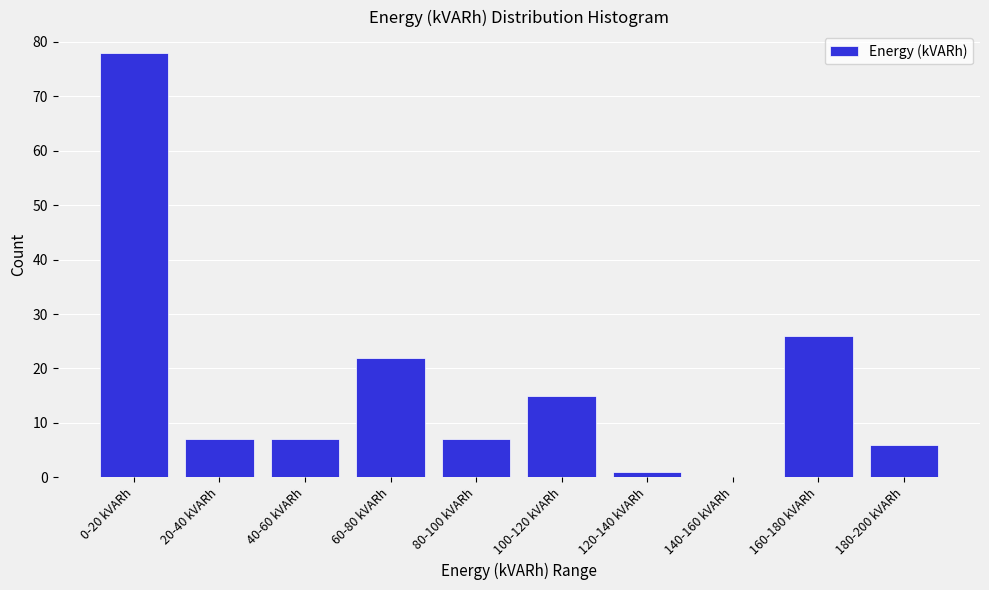

Reading right to left, transcribe all the data shown in this chart.

180-200 kVARh=6	160-180 kVARh=26	140-160 kVARh=0	120-140 kVARh=1	100-120 kVARh=15	80-100 kVARh=7	60-80 kVARh=22	40-60 kVARh=7	20-40 kVARh=7	0-20 kVARh=78